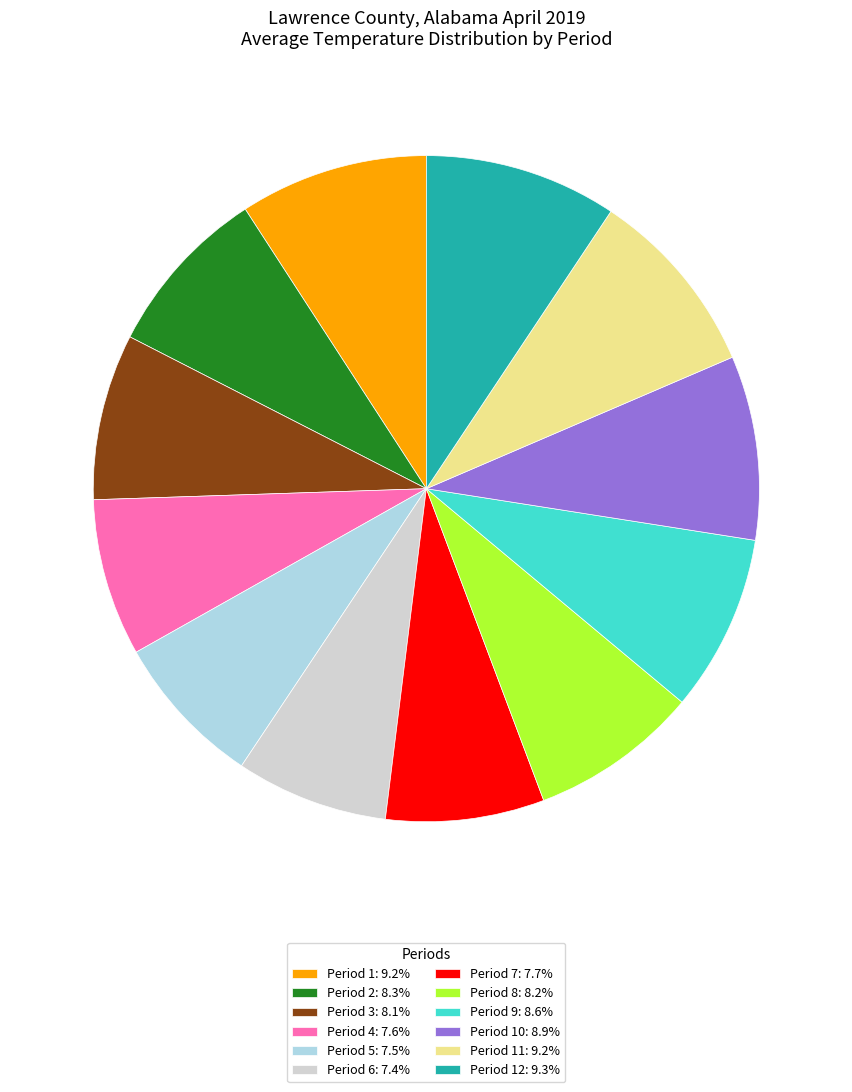

What is the ratio of the value at Period 9: 8.6% to the value at Period 4: 7.6%?

1.1